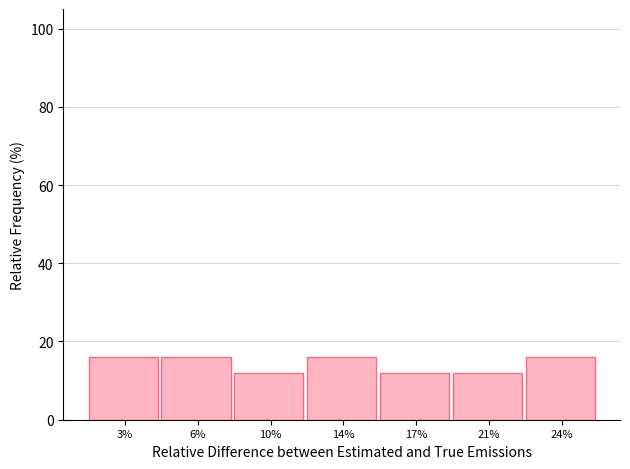

Reading left to right, what are all the values shown in this chart?

16	16	12	16	12	12	16